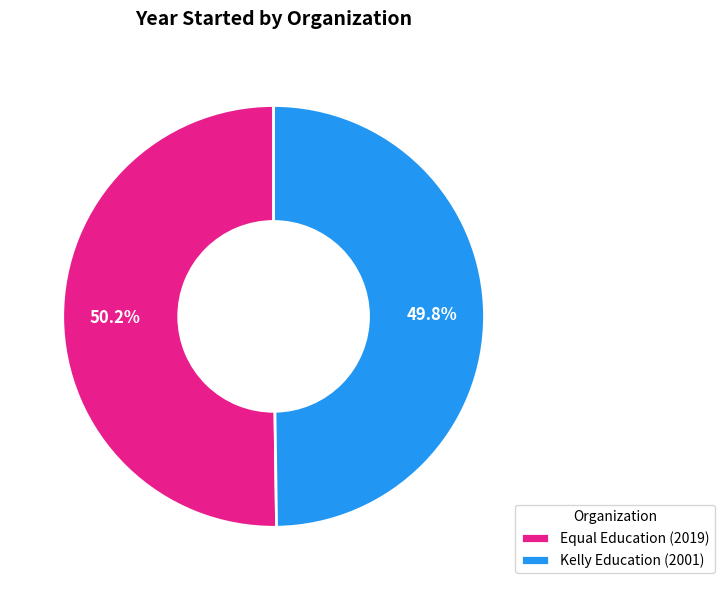

Is it true that Equal Education is 50% of the pie?

True